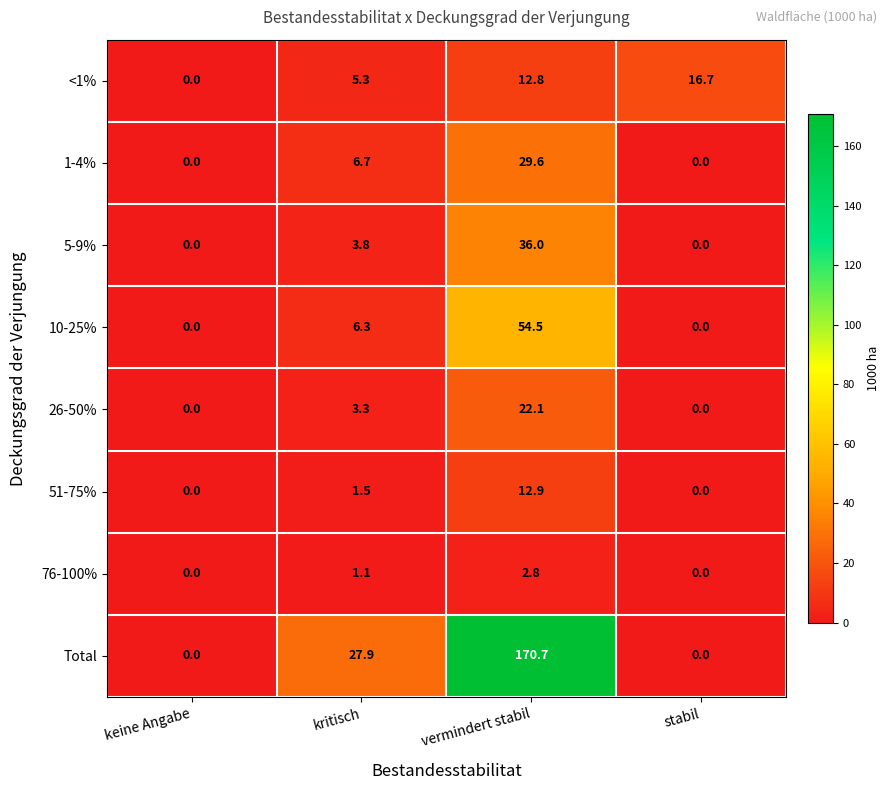

Which series has the largest total across all categories?

Total